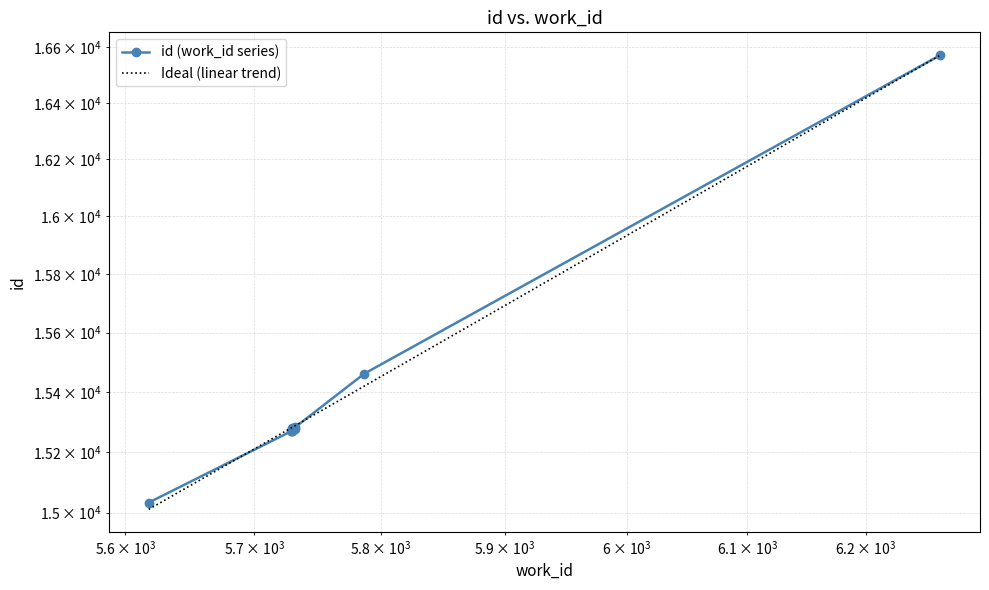

Which label corresponds to the smallest value in the chart?

5618